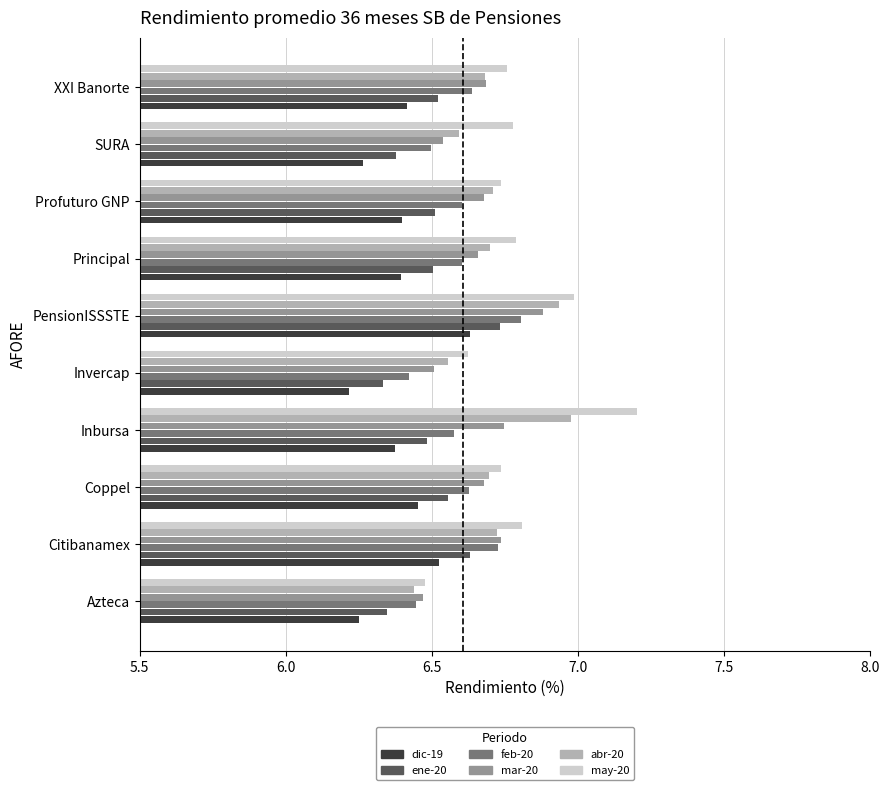

What is the minimum value shown in the chart?

6.2